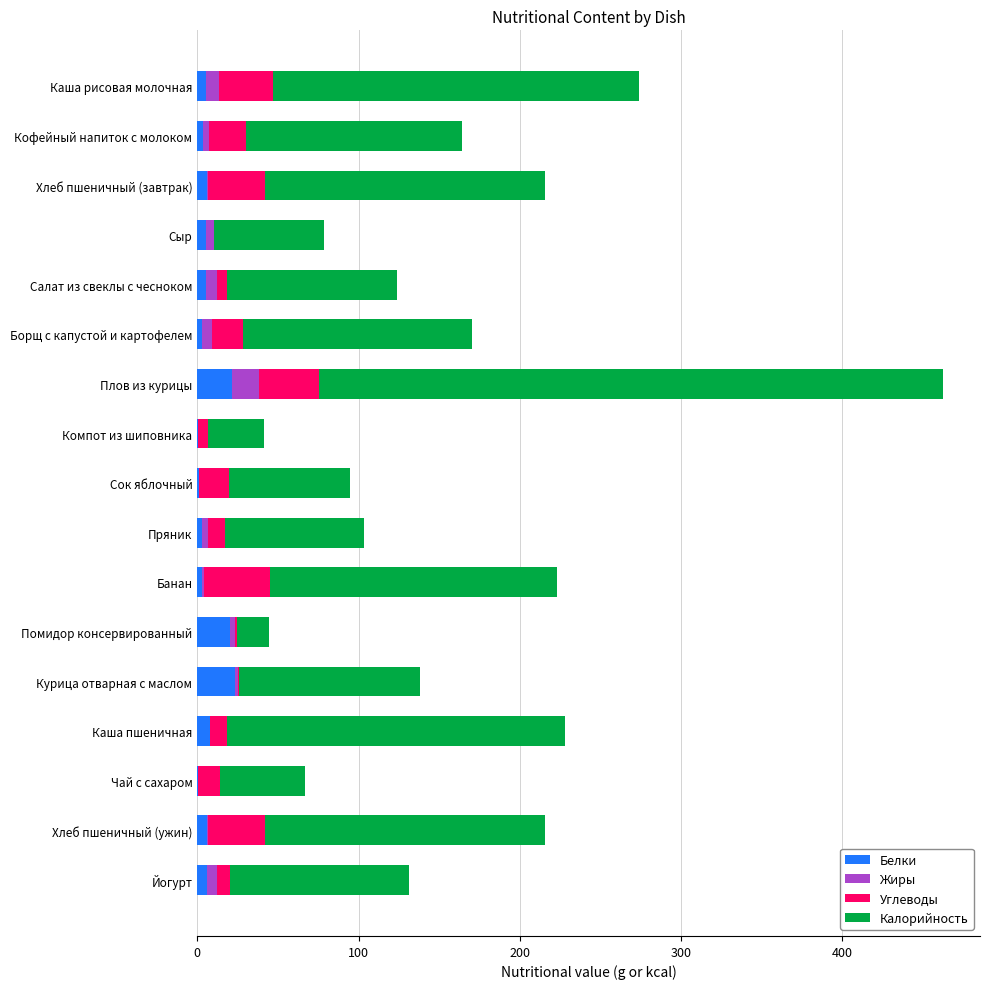

At which category is the sum across all series the highest?

Плов из курицы